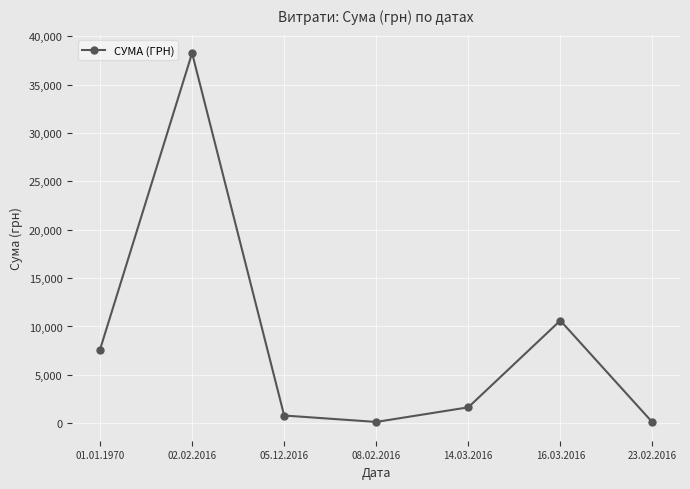

What is the difference between the maximum and minimum values?

38151.6